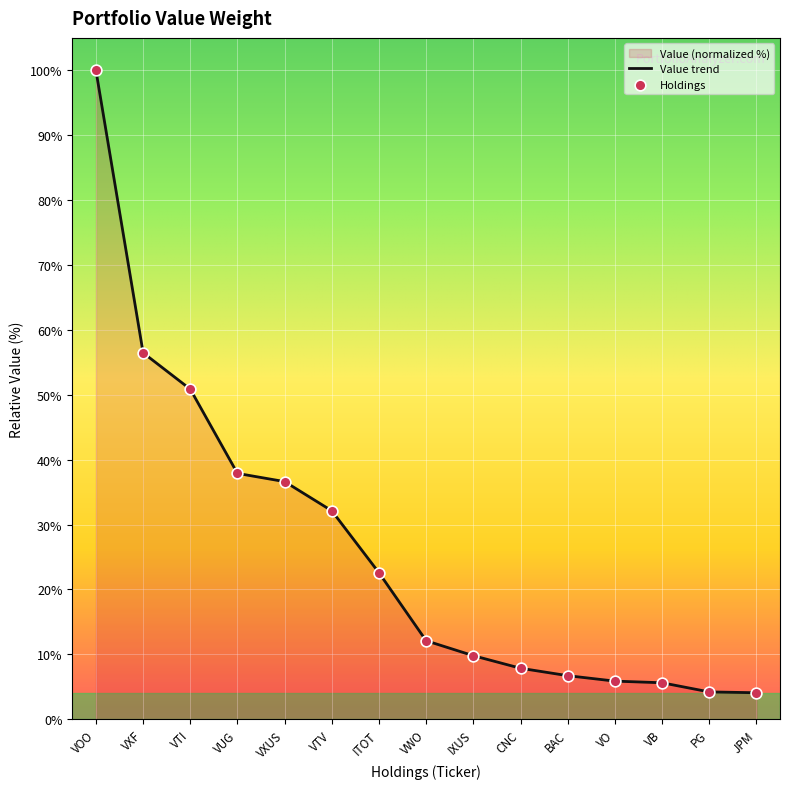

Which has a higher value, VB or IXUS?

IXUS